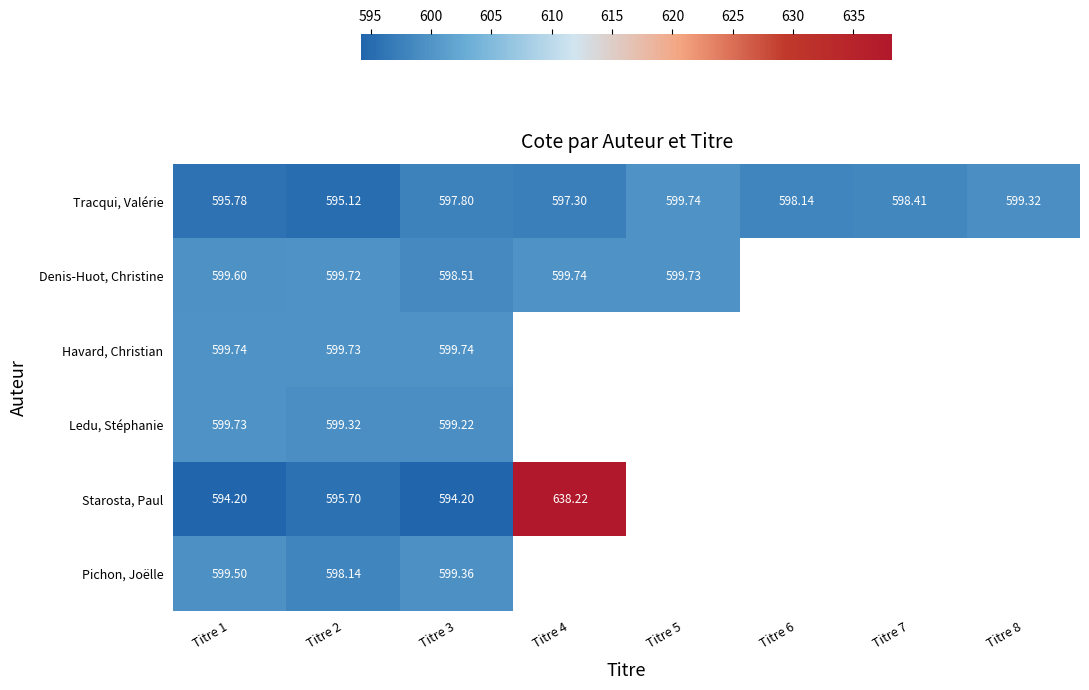

Is the value of Tracqui, Valérie at Titre 8 greater than the value of Pichon, Joëlle at Titre 1?

No